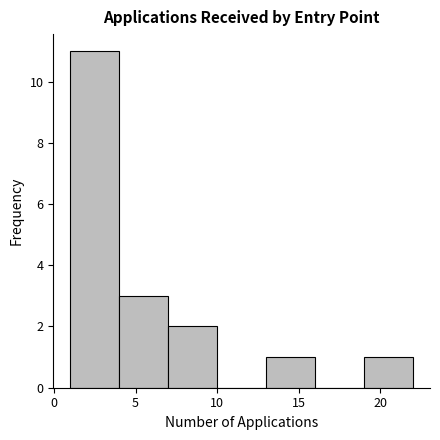

Reading left to right, transcribe this chart: for each bar, give the range it covers on the x-axis and its height. The values are not printed on the chart, so give them approximately, as read against the axis.

1 to 4: 11
4 to 7: 3
7 to 10: 2
10 to 13: 0
13 to 16: 1
16 to 19: 0
19 to 22: 1